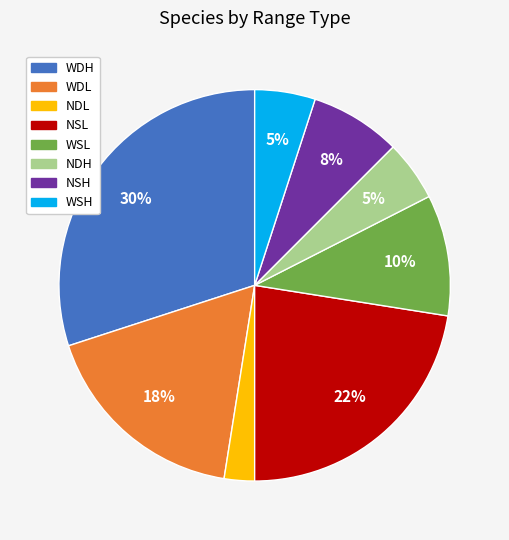

The NDL slice represents 25% of the pie. True or false?

False